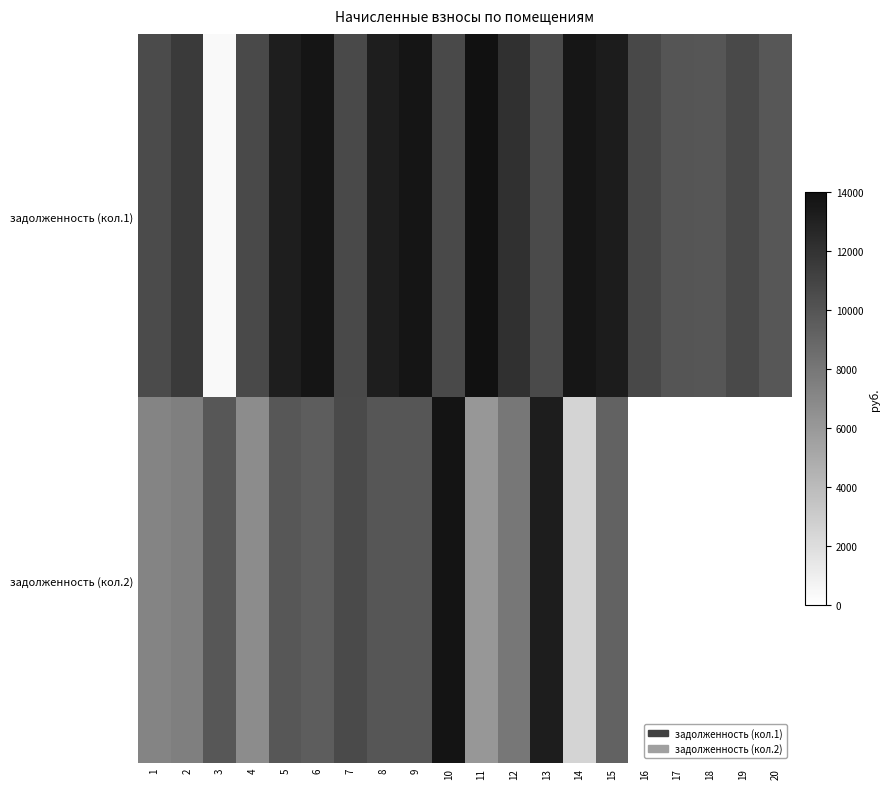

Reading right to left, list all the values displayed in this chart.

задолженность (кол.1): 20=9885.1	19=10718.3	18=9907.6	17=9997.7	16=10740.8	15=13292.8	14=13623.0	13=10605.7	12=12138.5	11=13915.8	10=10695.8	9=13713.1	8=13183.3	7=10673.2	6=13713.1	5=13220.8	4=10650.7	3=331.2	2=11545.7	1=10538.1
задолженность (кол.2): 20=0.0	19=0.0	18=0.0	17=0.0	16=0.0	15=9193.3	14=2516.1	13=13259.8	12=7952.2	11=6073.5	10=13758.1	9=9930.1	8=9930.1	7=10605.7	6=9473.1	5=9885.1	4=6745.1	3=9885.1	2=7543.1	1=7203.9